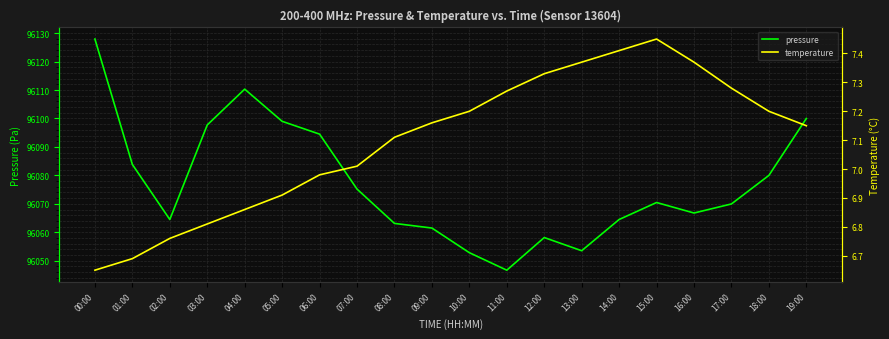

Is it true that pressure equals 96046.7 at 11:00?

True